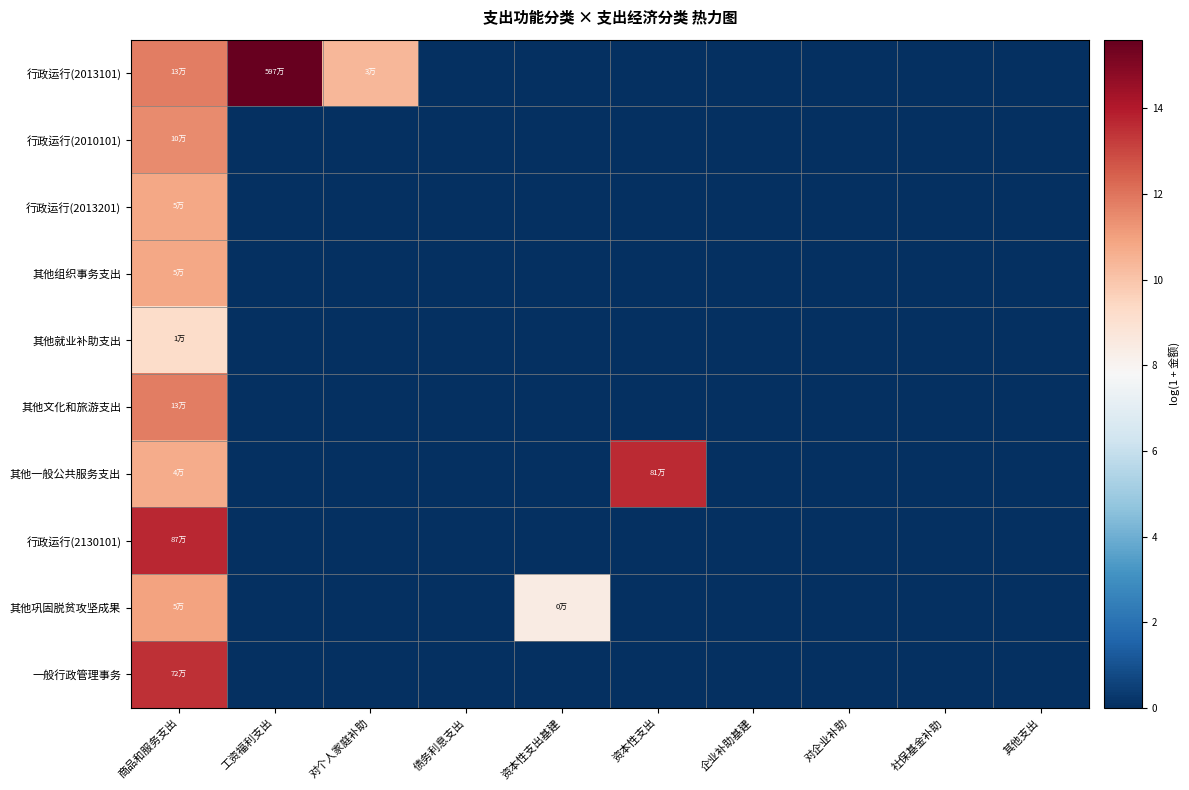

At 社保基金补助, list the series in order from largest to smallest.

行政运行(2013101), 行政运行(2010101), 行政运行(2013201), 其他组织事务支出, 其他就业补助支出, 其他文化和旅游支出, 其他一般公共服务支出, 行政运行(2130101), 其他巩固脱贫攻坚成果, 一般行政管理事务